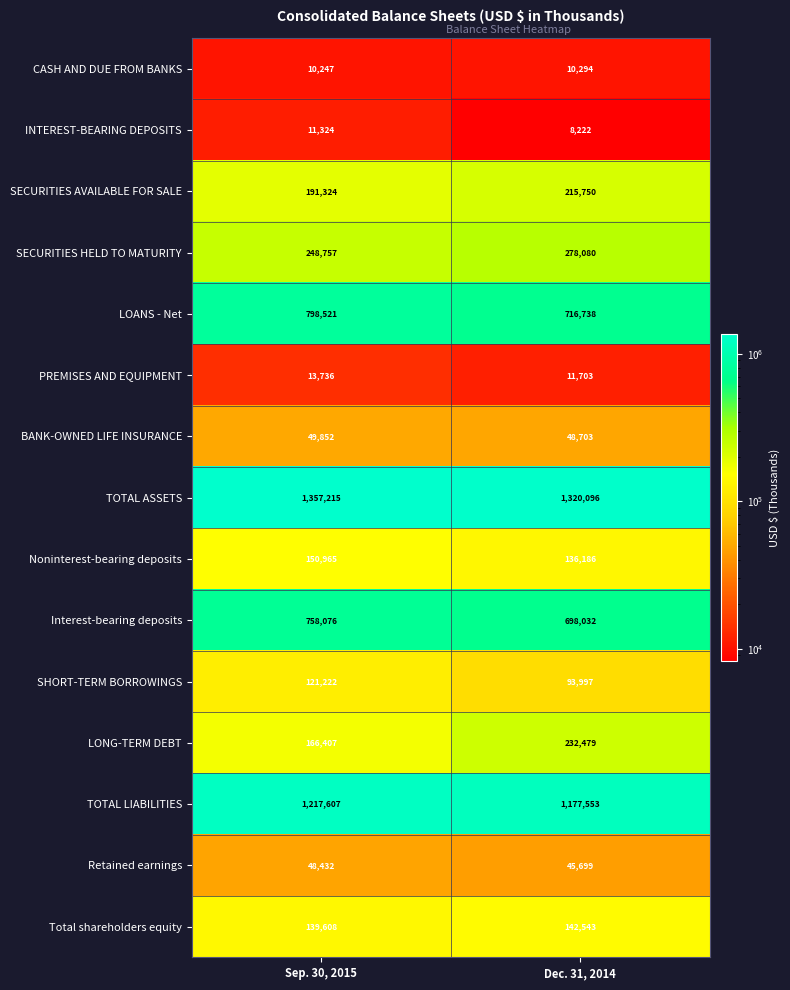

What is the sum of all Interest-bearing deposits values?

1456108